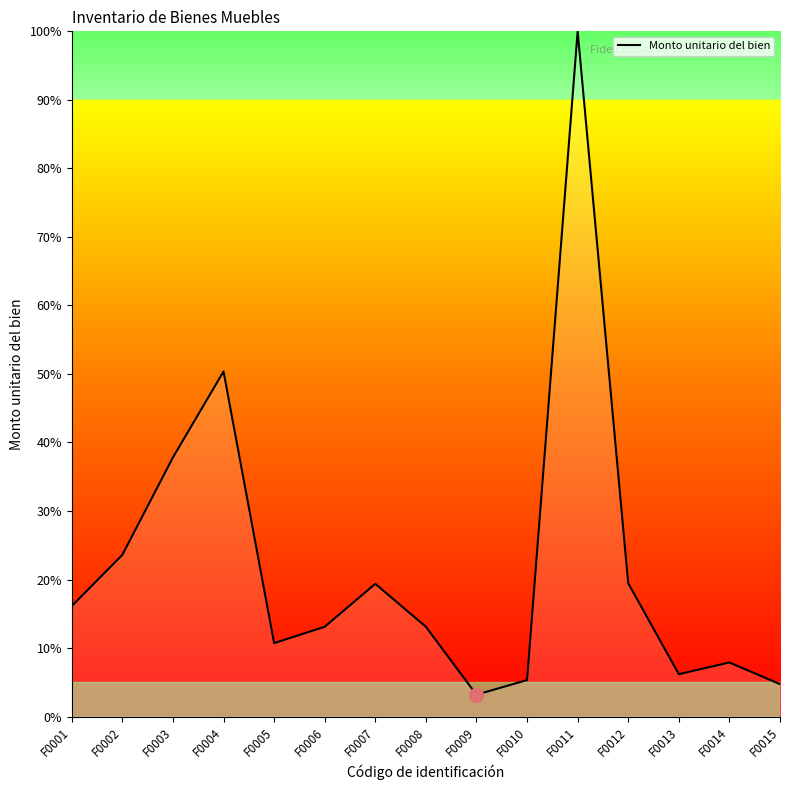

At which category does the data reach its first local valley?

F0005